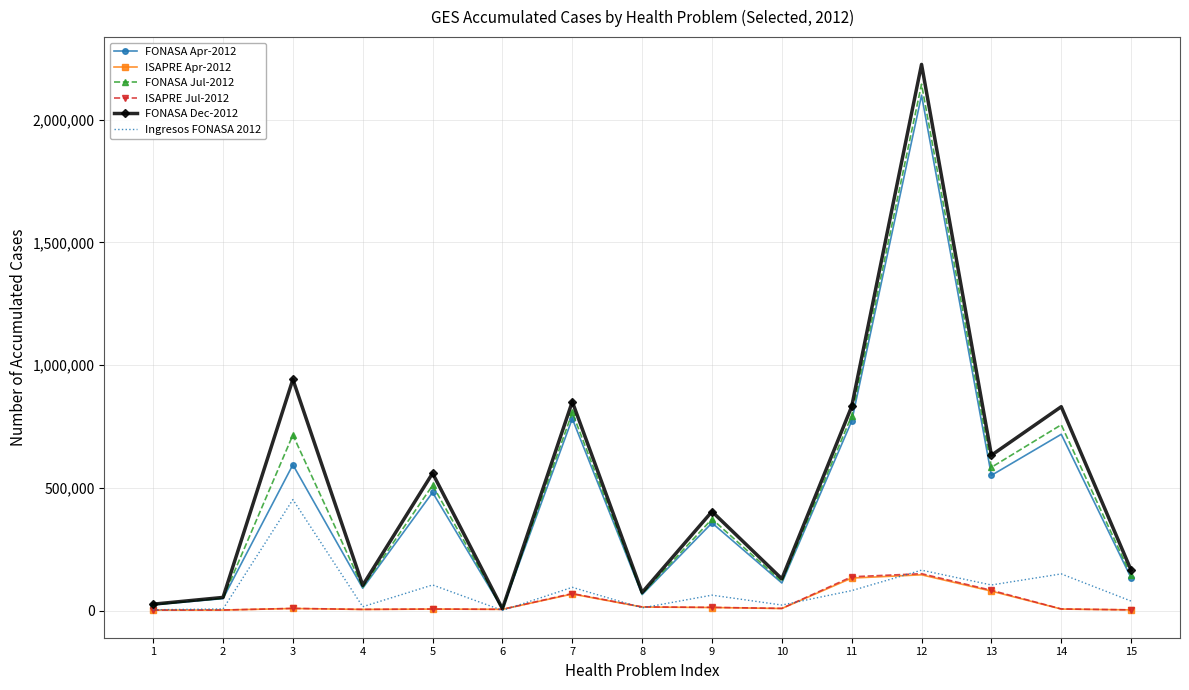

What is the sum of the ISAPRE Jul-2012 values at 4 and 3?

14309